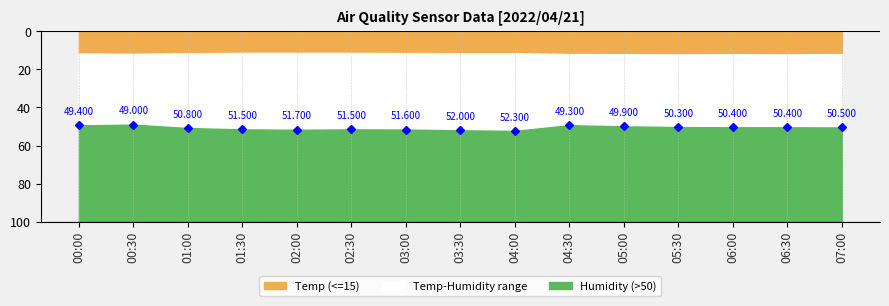

In Temp, how many points are lower than both neighbors (excluding endpoints)?

1